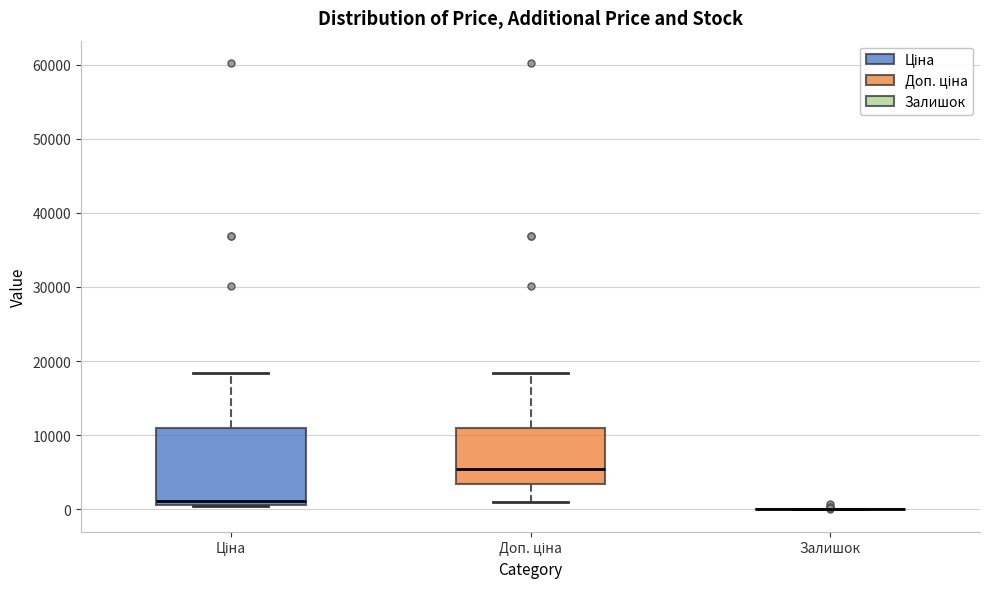

Where does the median line of the box for Доп. ціна sit on the y-axis? The values are not printed on the chart, so give them approximately, as read against the axis.

5000